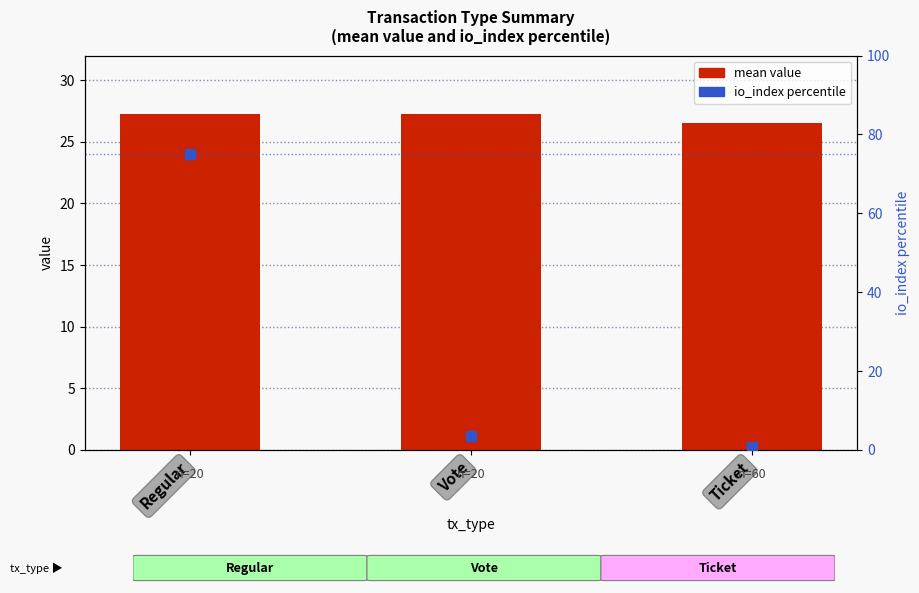

What is the total value across all series at Vote?

30.8